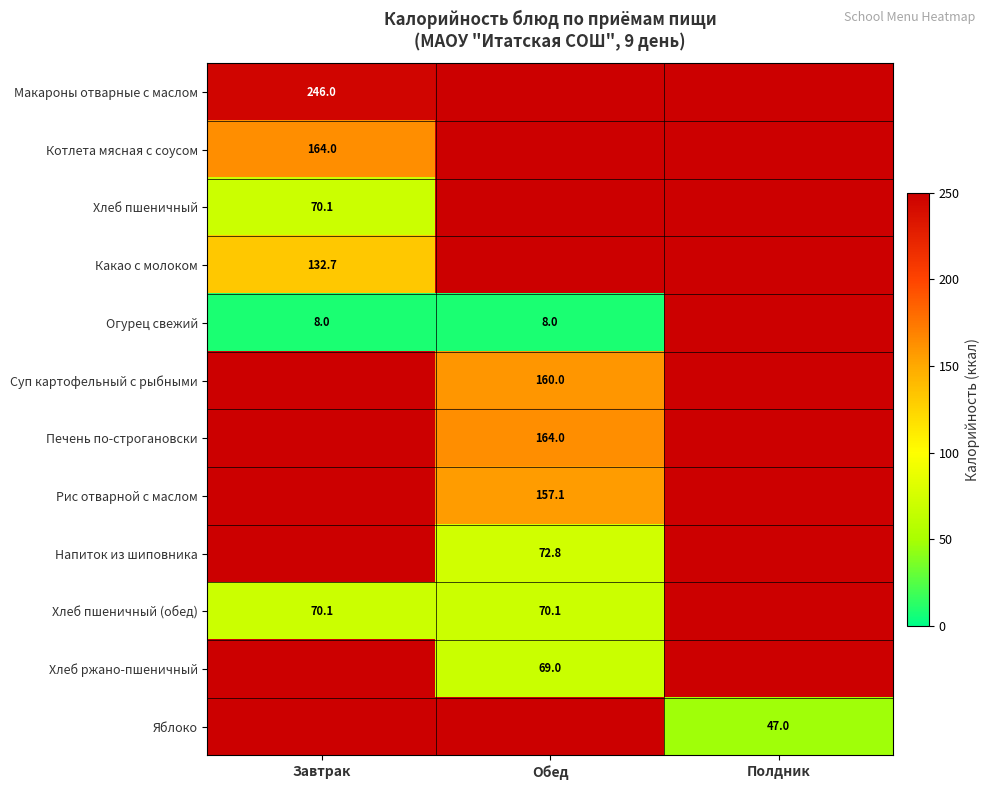

Between Обед and Завтрак, which is larger?

Завтрак